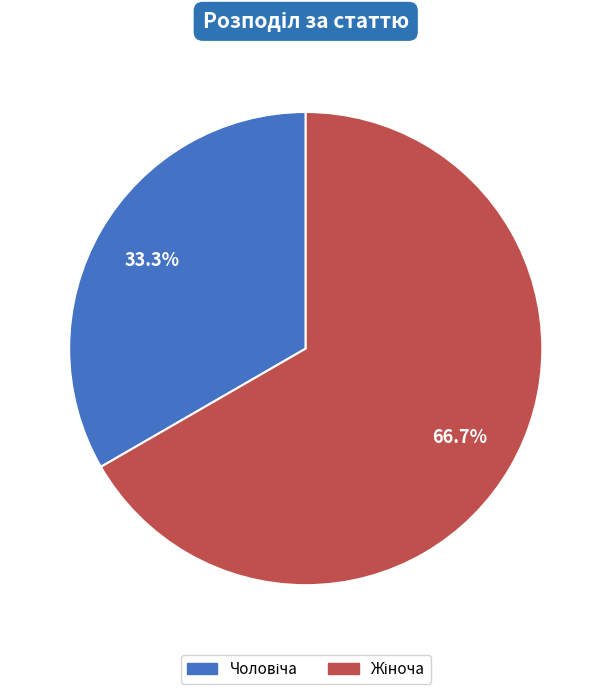

Is there any slice that represents more than half of the pie?

Yes